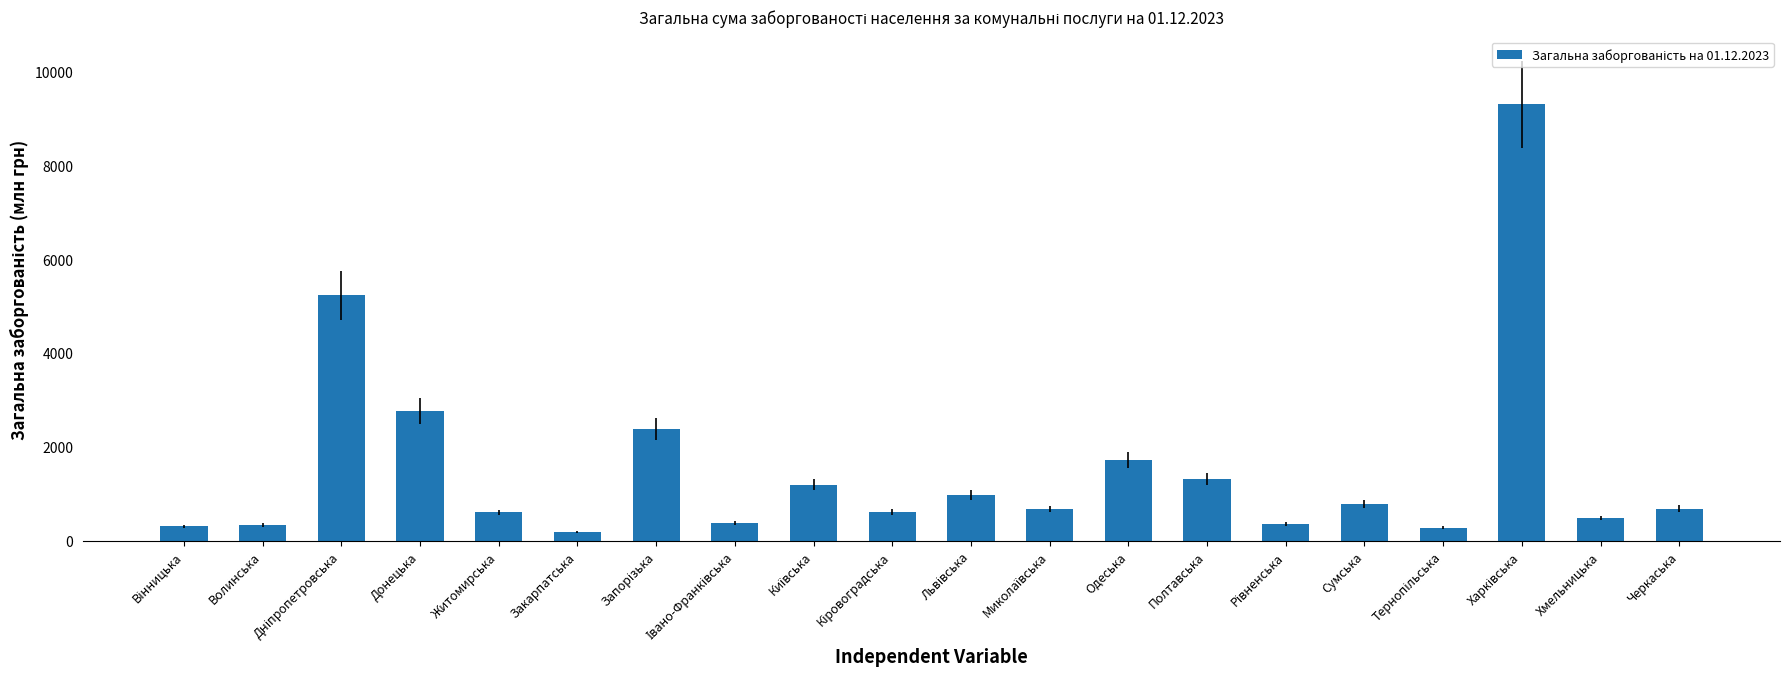

What is the value of the 3rd bar from the left?

5225.6